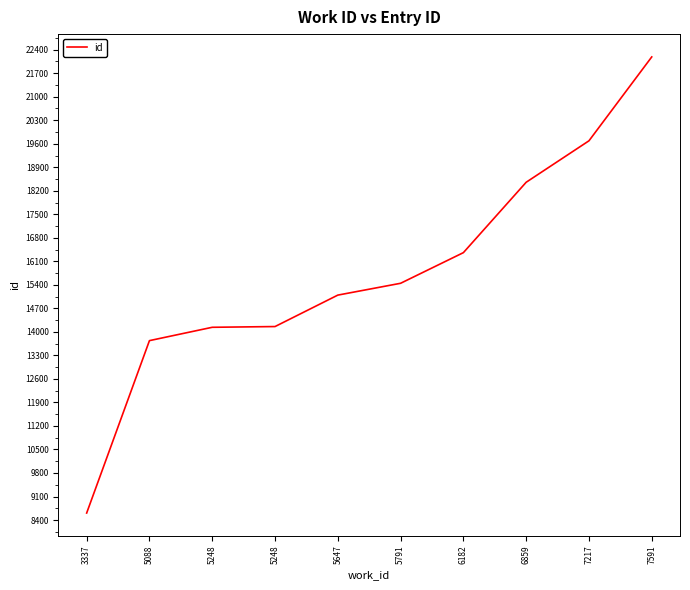

True or false: the data has more than 2 interior local peaks.

False